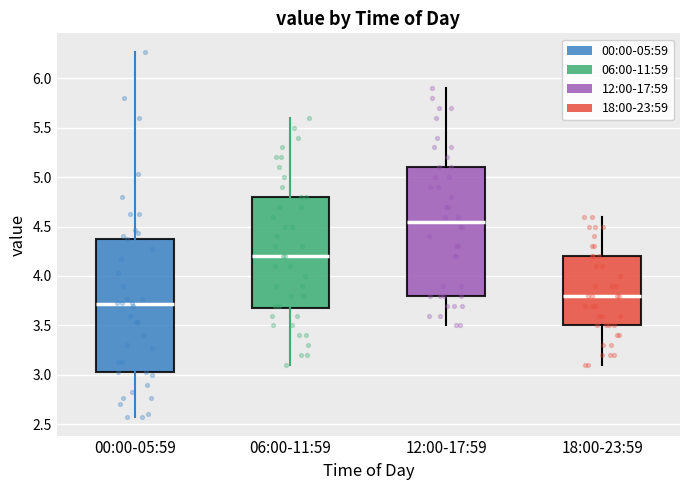

Where is the lower edge of the box for 12:00-17:59 on the y-axis? The values are not printed on the chart, so give them approximately, as read against the axis.

3.80